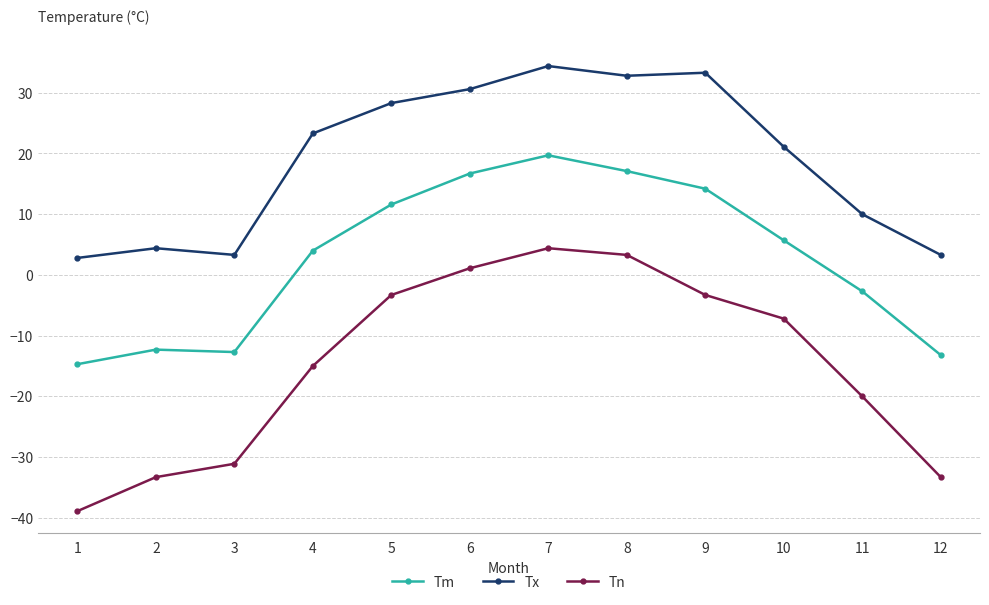

What is the spread (max minus min) of values at 2?

37.7